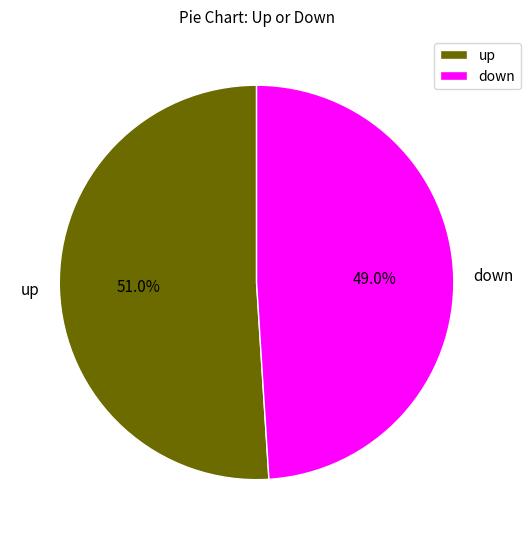

What is the largest slice in the pie chart?

up